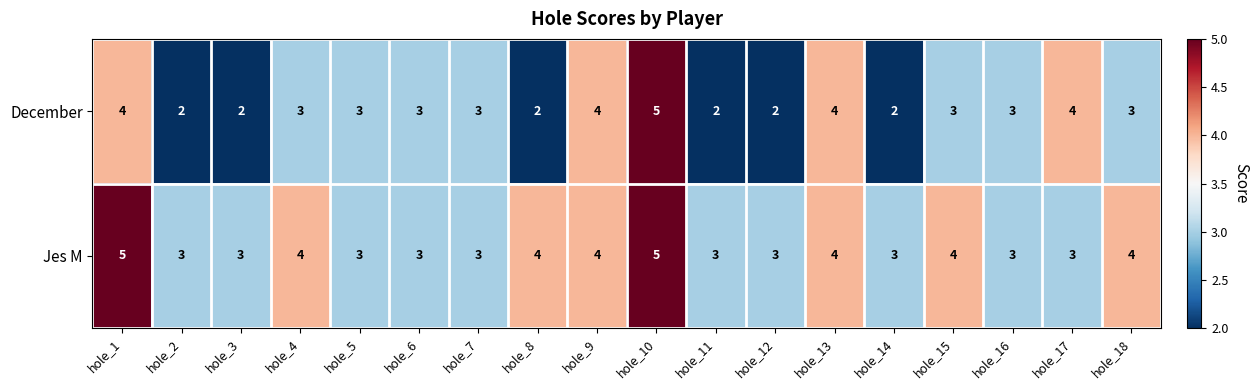

What is the maximum value for Jes M?

5